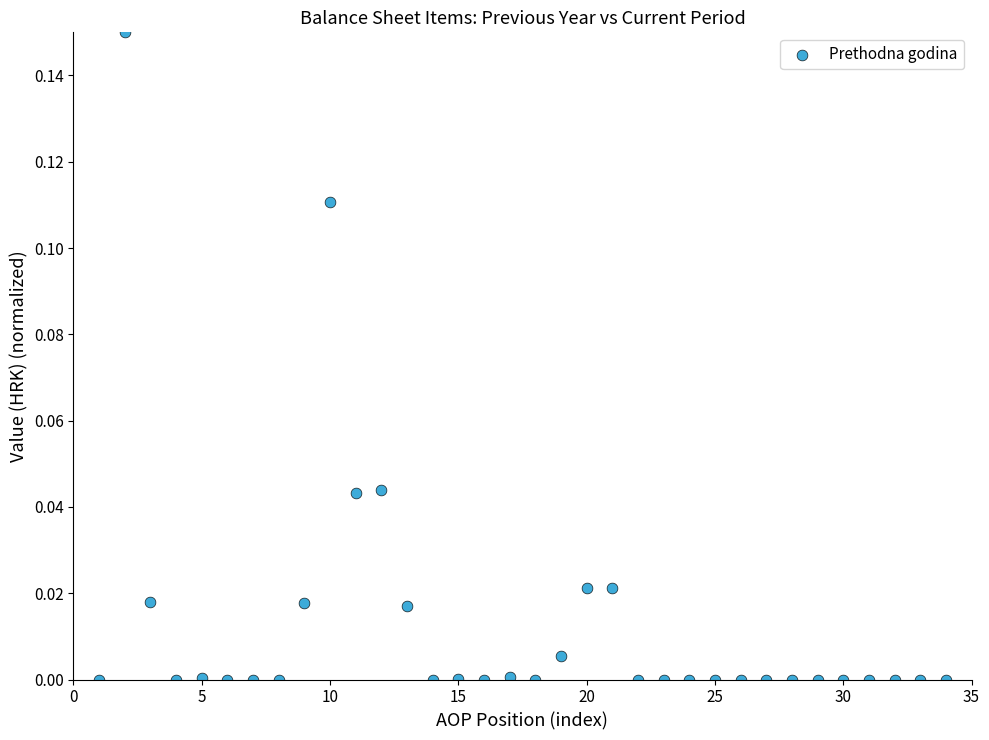

What is the range of X values (max minus min)?

33.0